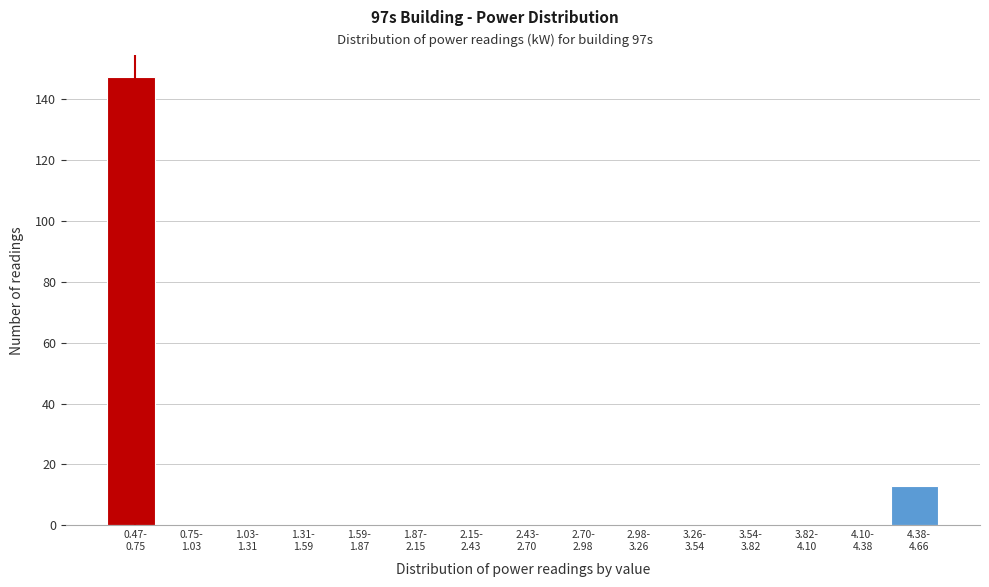

What is the maximum value shown in the chart?

147